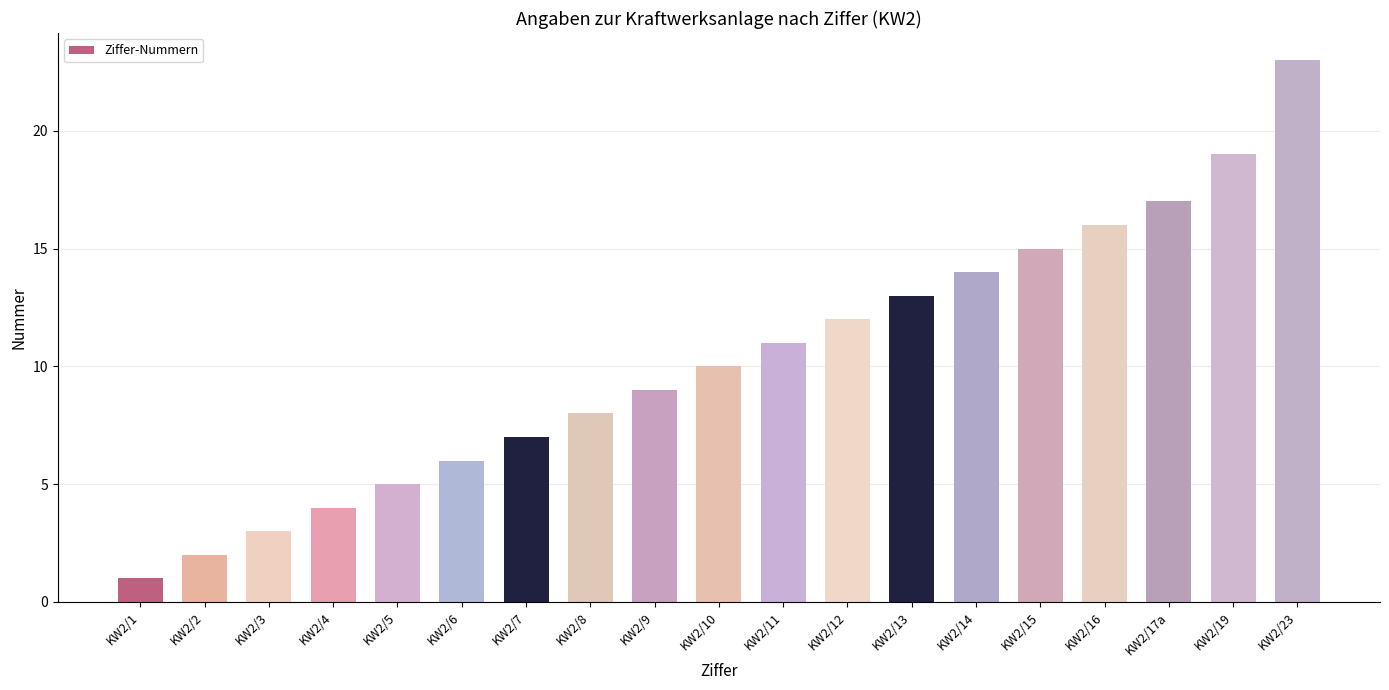

Which category has the highest value across all series?

KW2/23